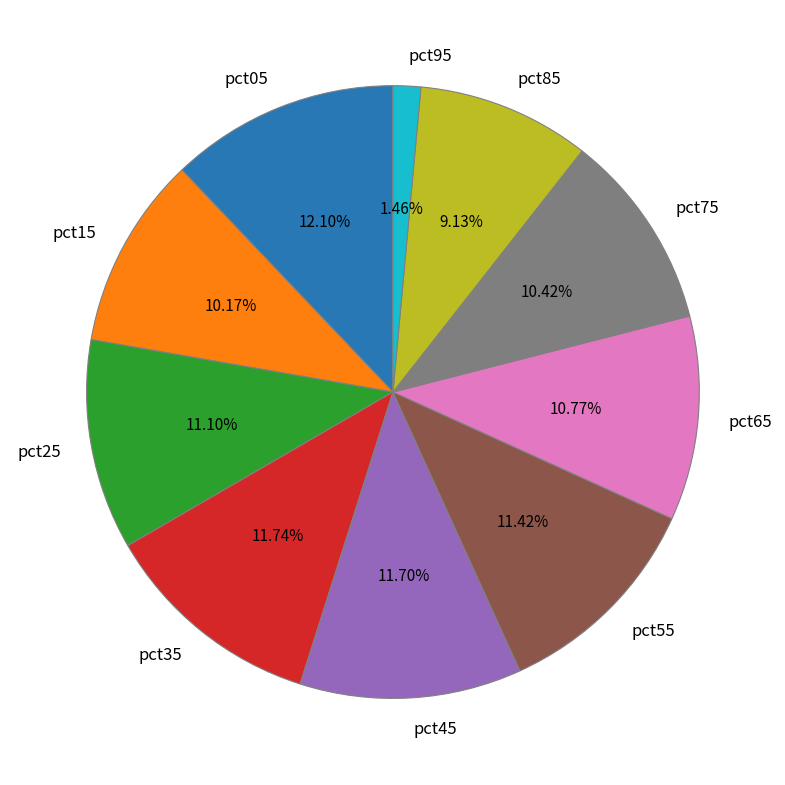

True or false: pct85 accounts for 21% of the total.

False